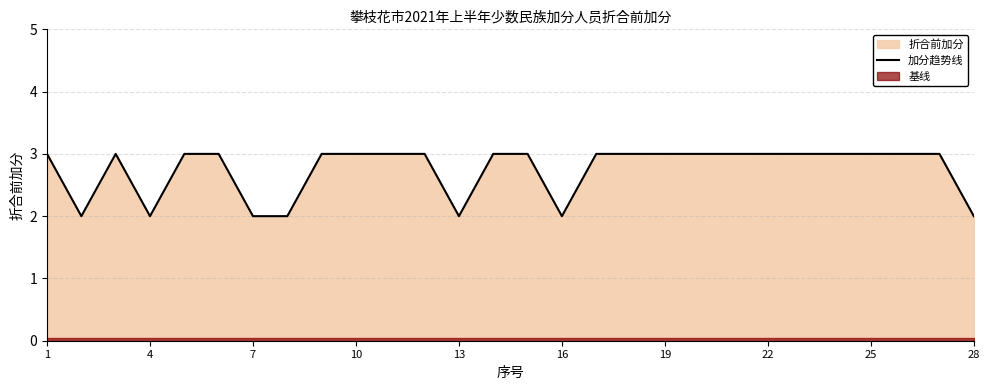

What is the average value?

3